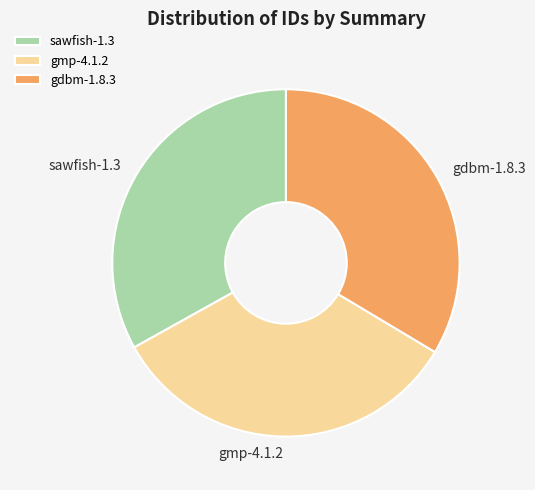

Is the sum of sawfish-1.3 and gmp-4.1.2 greater than half?

Yes